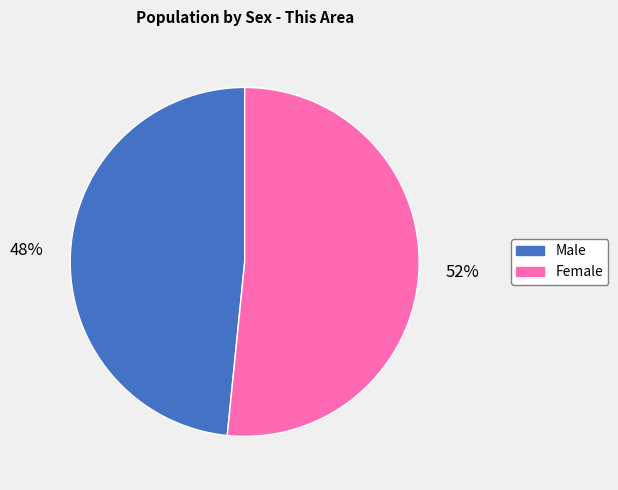

To the nearest percent, what is the average slice percentage?

50%